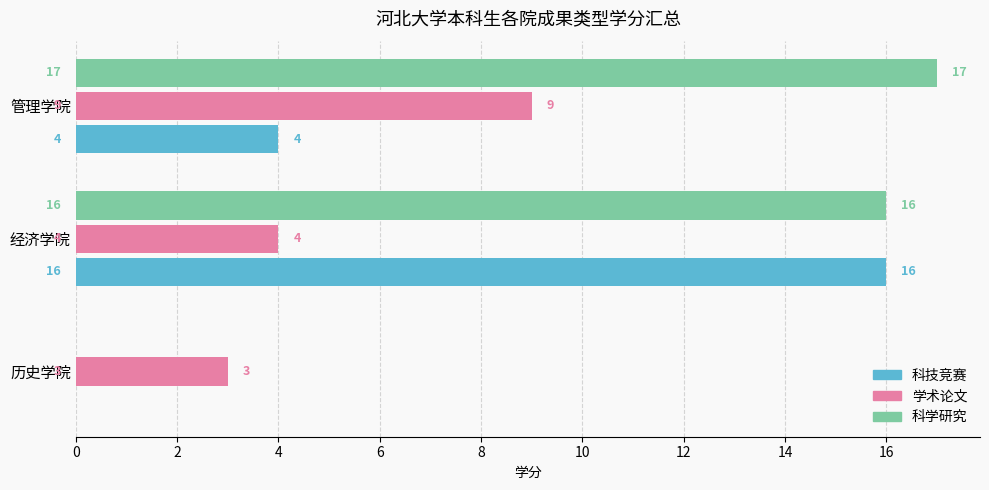

Count the number of data series in this chart.

3